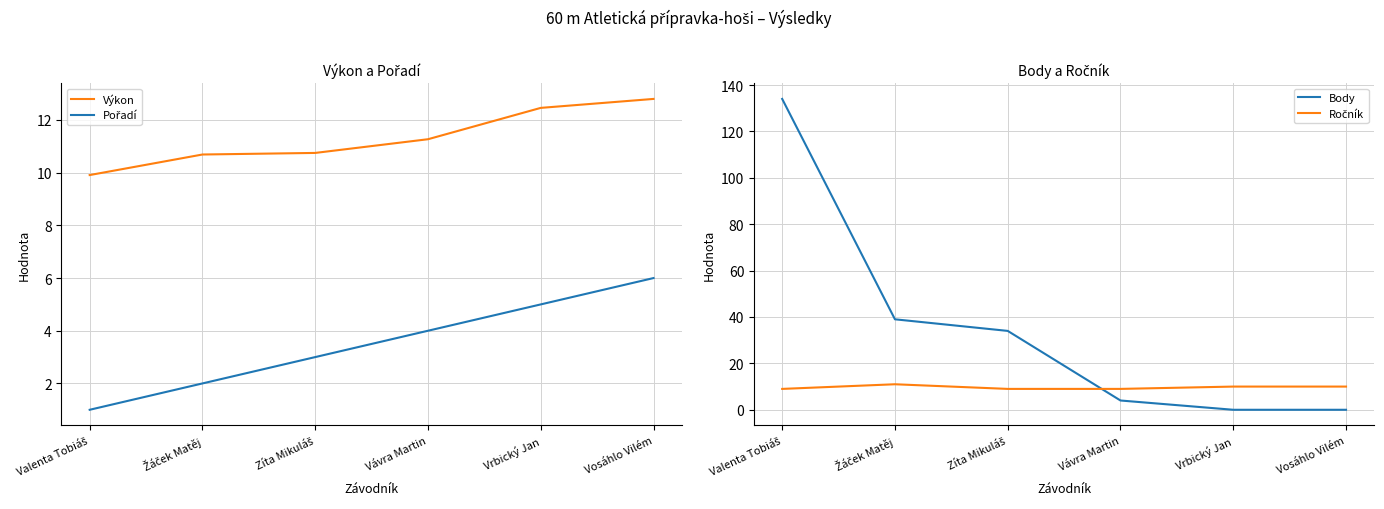

At which category is the sum across all series the highest?

Valenta Tobiáš